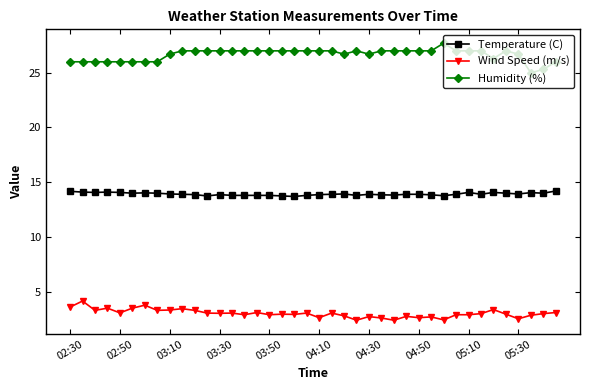

What is the value of the Temperature (C) point at the 33rd from the left?

14.1